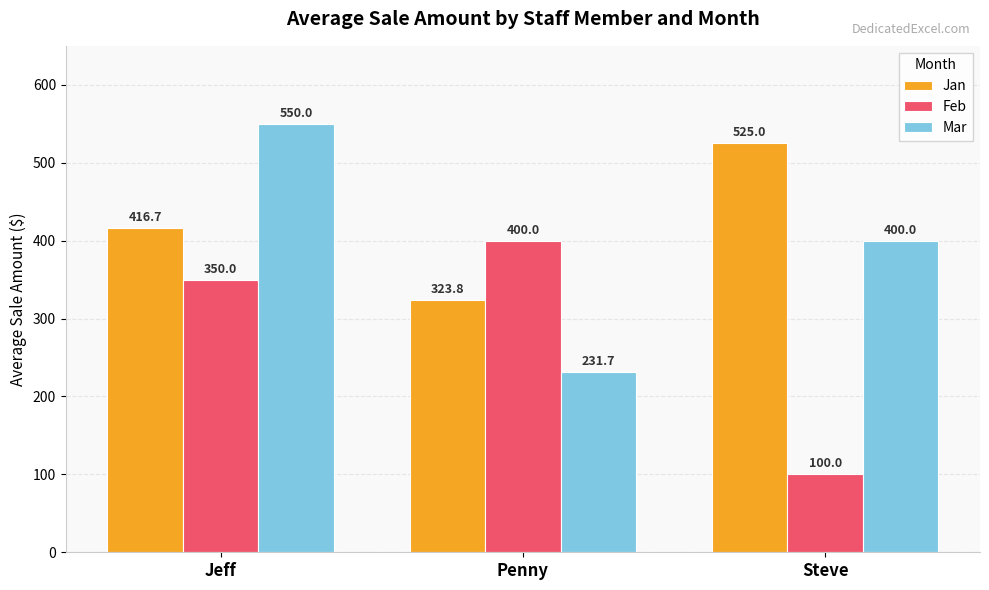

How many bars are there in total?

9